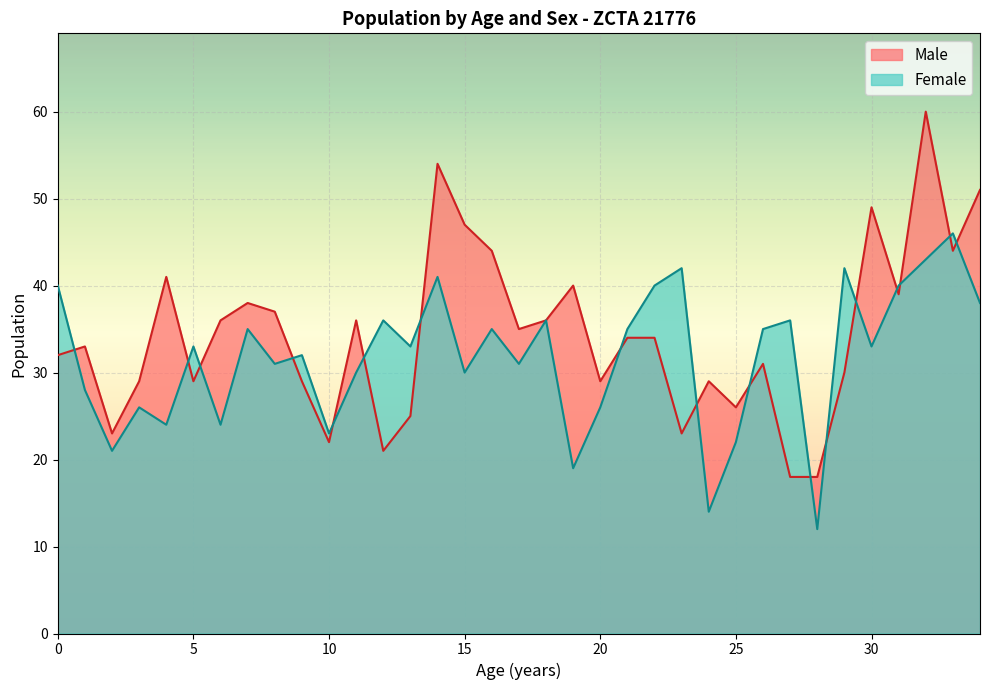

Reading left to right, transcribe all the data shown in this chart.

Male: 32	33	23	29	41	29	36	38	37	29	22	36	21	25	54	47	44	35	36	40	29	34	34	23	29	26	31	18	18	30	49	39	60	44	51
Female: 40	28	21	26	24	33	24	35	31	32	23	30	36	33	41	30	35	31	36	19	26	35	40	42	14	22	35	36	12	42	33	40	43	46	38